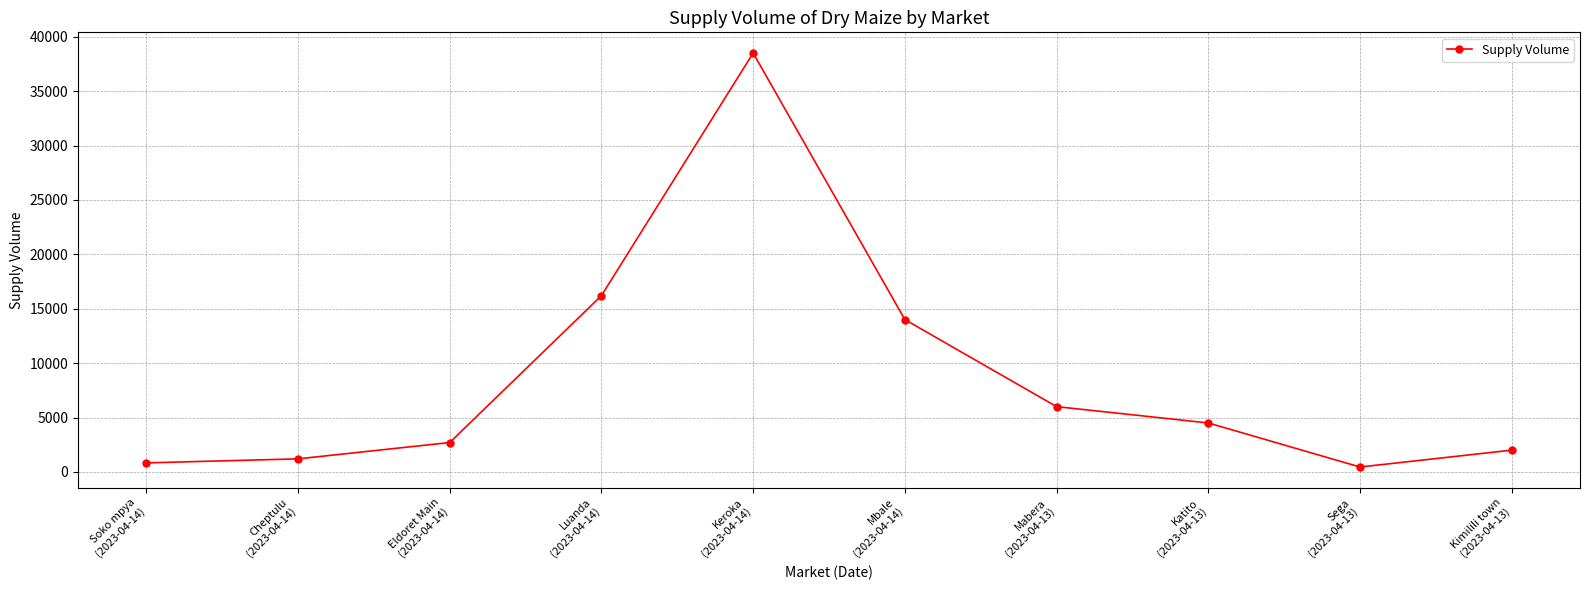

Does the chart display data point markers on the line(s)?

Yes